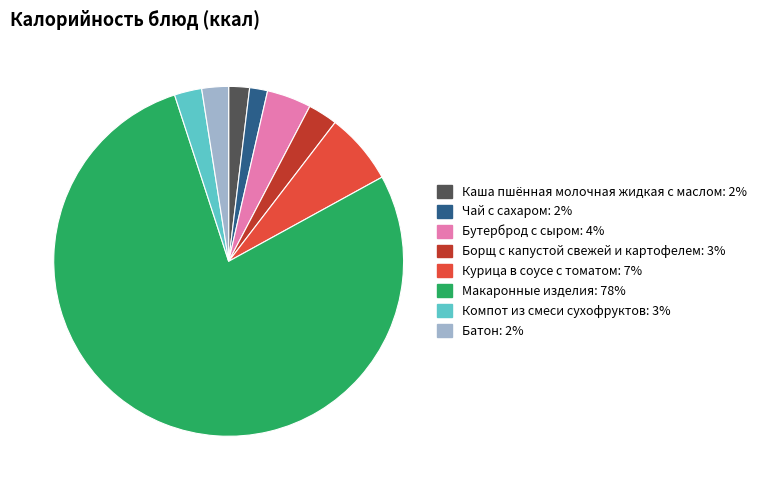

Is the sum of Макаронные изделия and Компот из смеси сухофруктов greater than half?

Yes